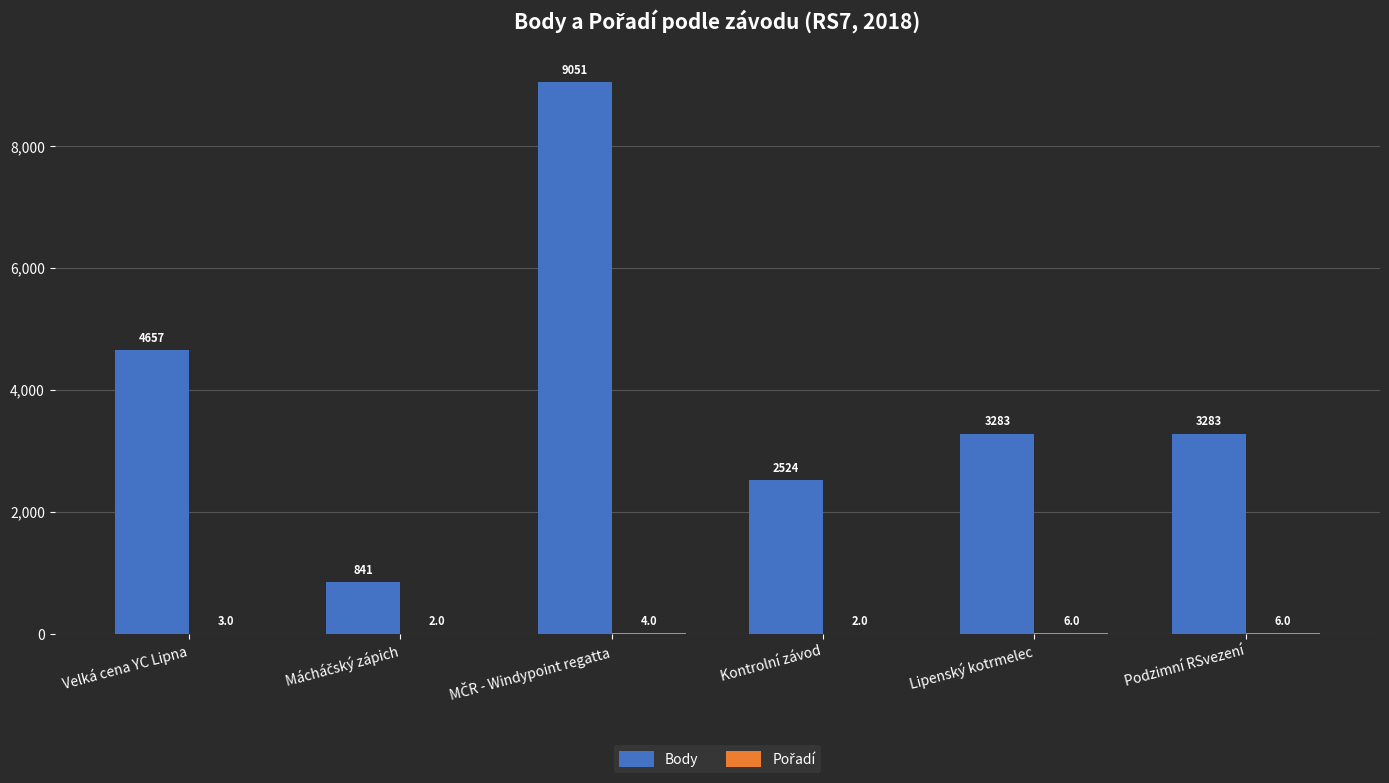

What is the total value across all series at Lipenský kotrmelec?

3289